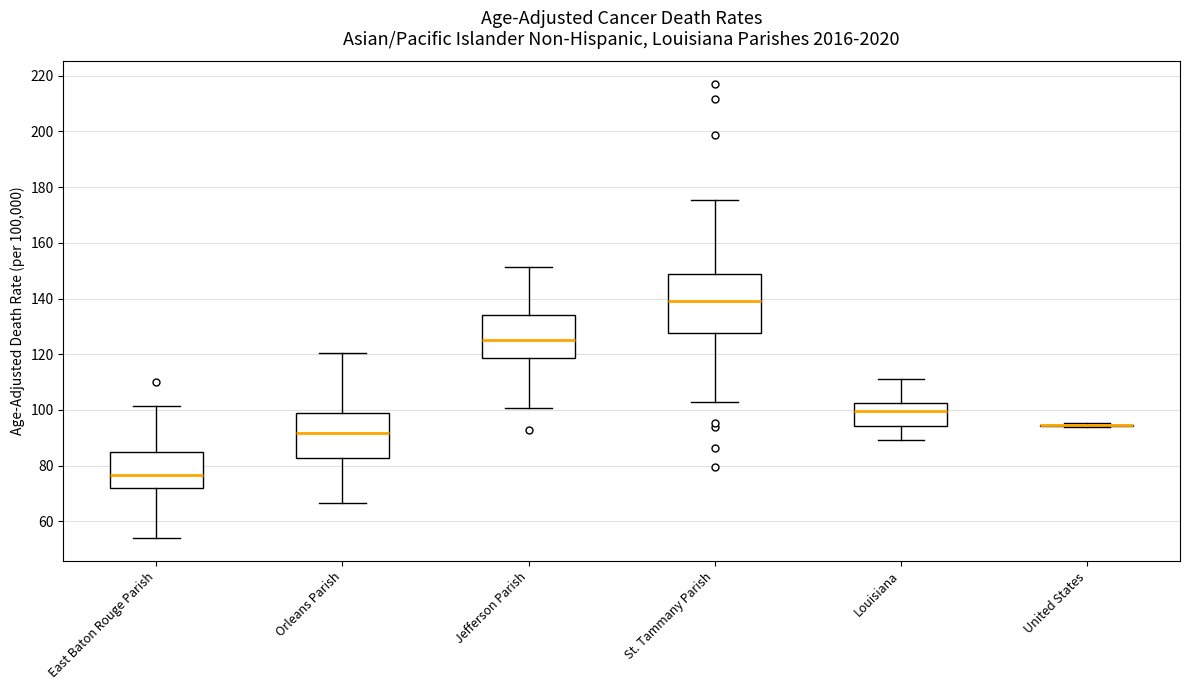

Reading left to right, read every box against the y-axis: the position of its median line, the range the box covers, and the ends of its whiskers. The values are not printed on the chart, so give them approximately, as read against the axis.

East Baton Rouge Parish: median 76, box 72 to 84, whiskers 54 to 102
Orleans Parish: median 92, box 82 to 98, whiskers 66 to 120
Jefferson Parish: median 126, box 118 to 134, whiskers 100 to 152
St. Tammany Parish: median 140, box 128 to 148, whiskers 104 to 176
Louisiana: median 100, box 94 to 102, whiskers 90 to 112
United States: box collapsed to a line at 94, whiskers 94 to 96